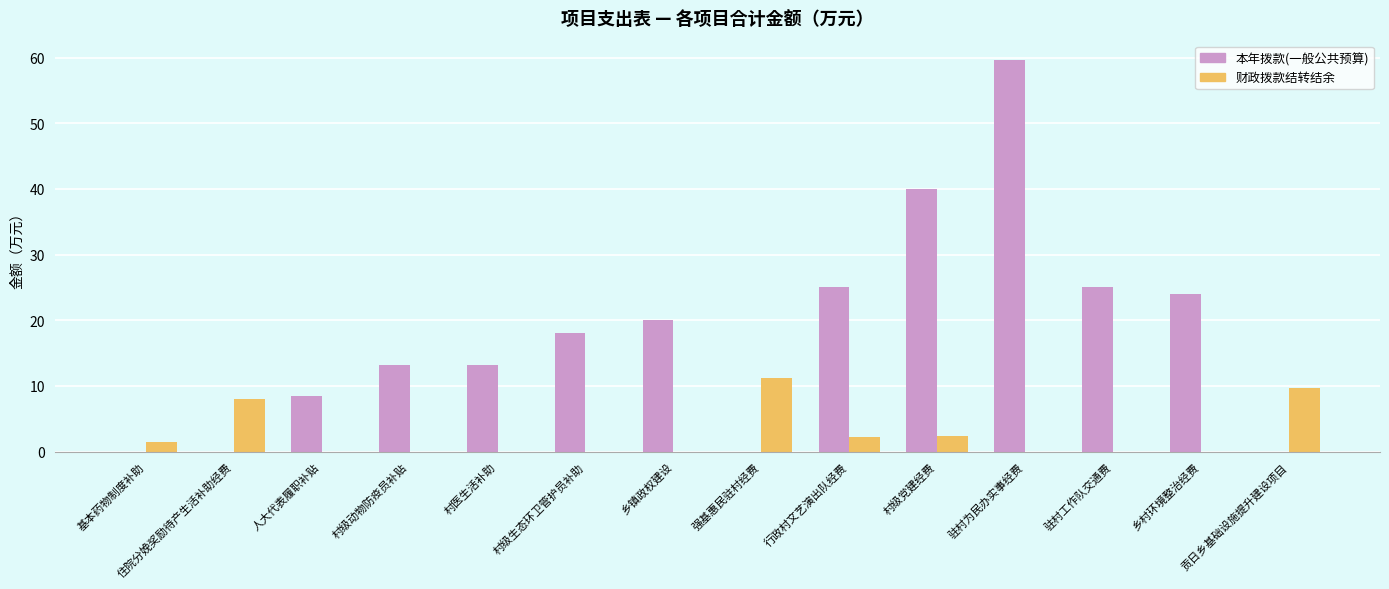

Does the chart contain stacked bars?

No